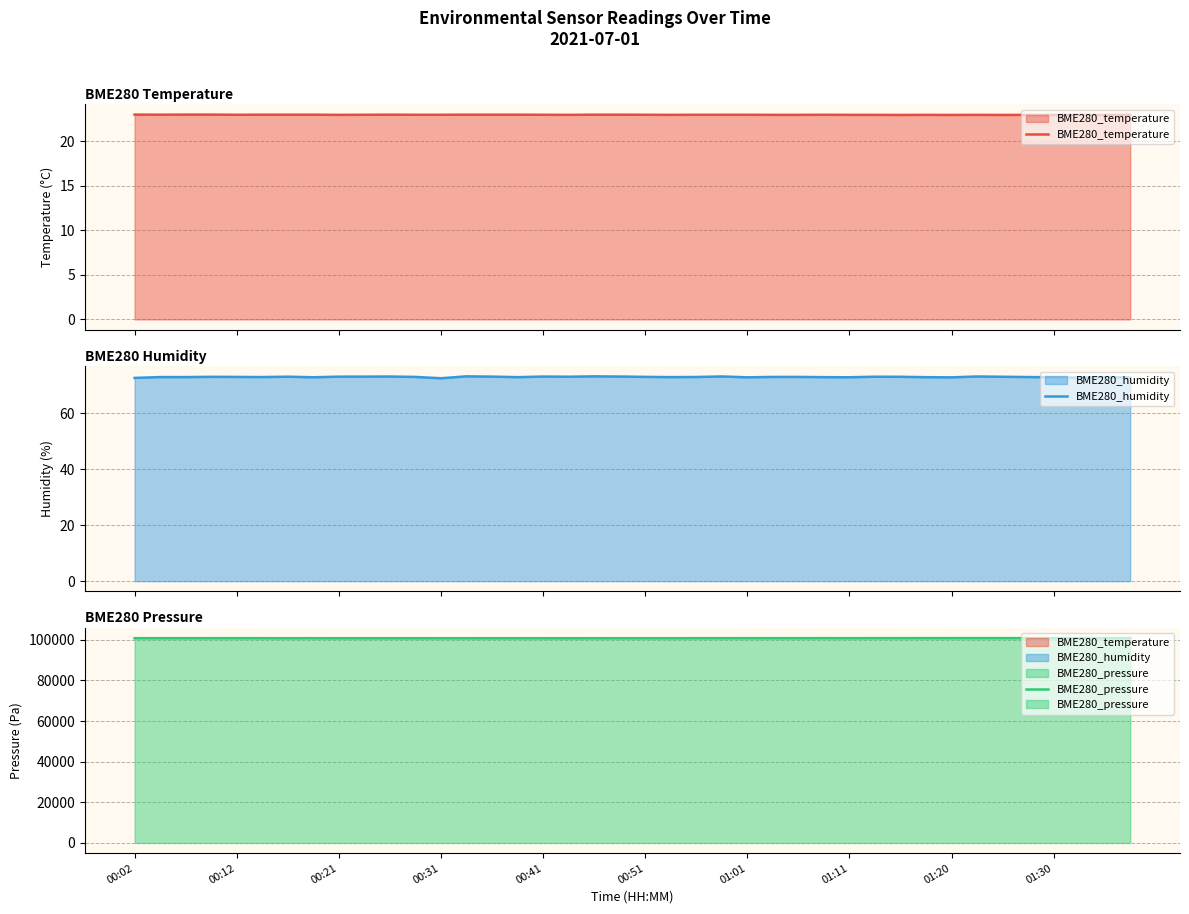

Which series has the largest total across all categories?

BME280_pressure